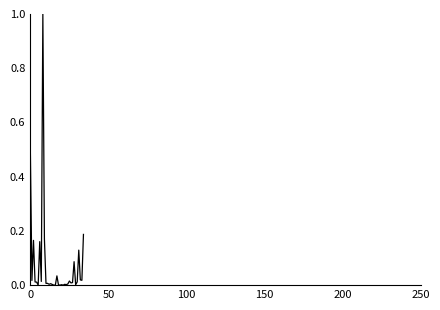

What is the greatest value displayed?

1.0